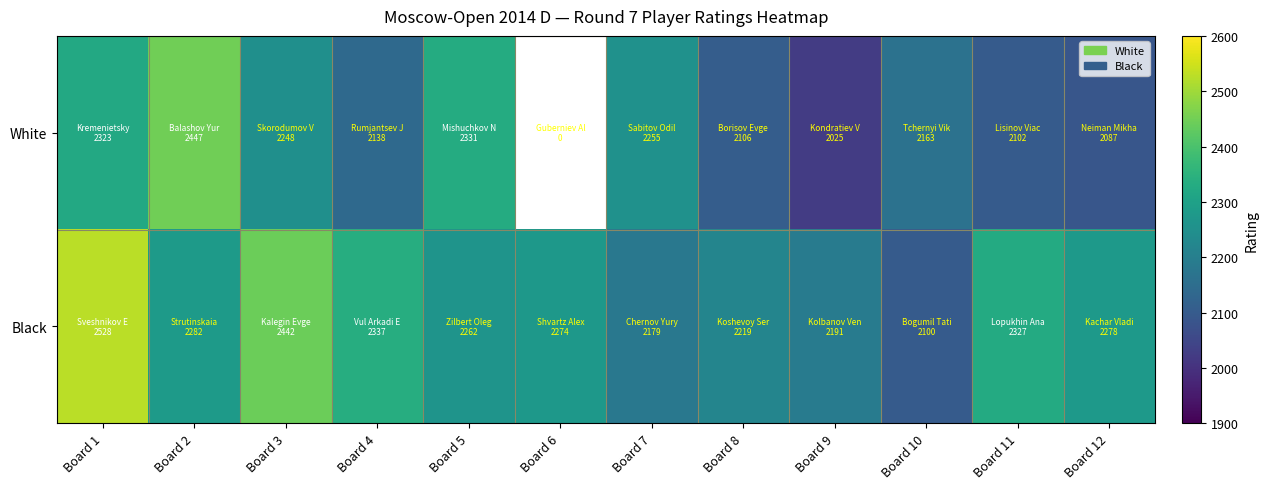

List the series in order of their overall mean, lowest first.

White, Black